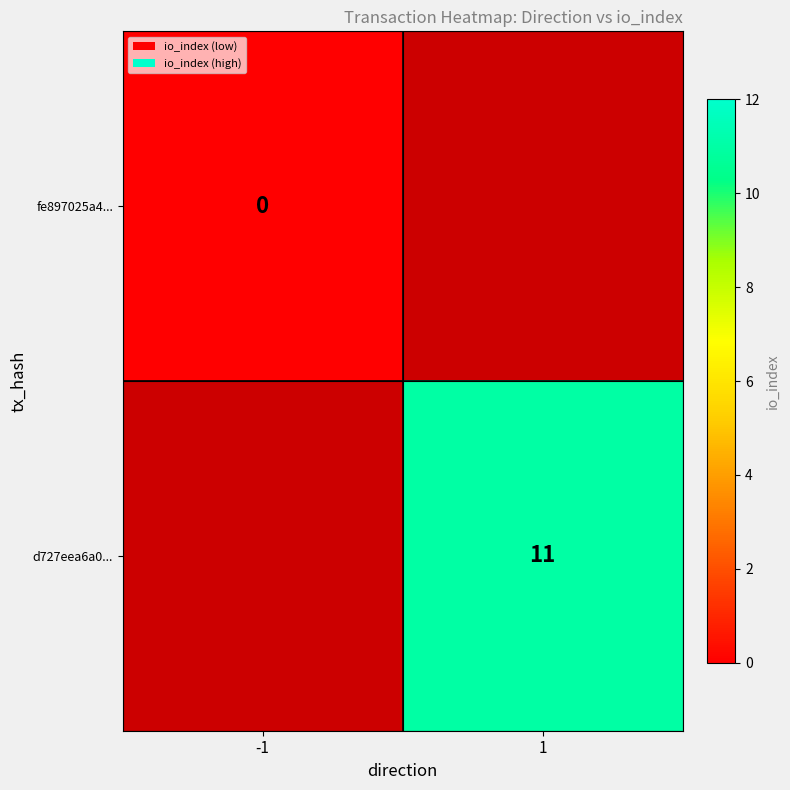

Which has a higher value, -1 or 1?

1